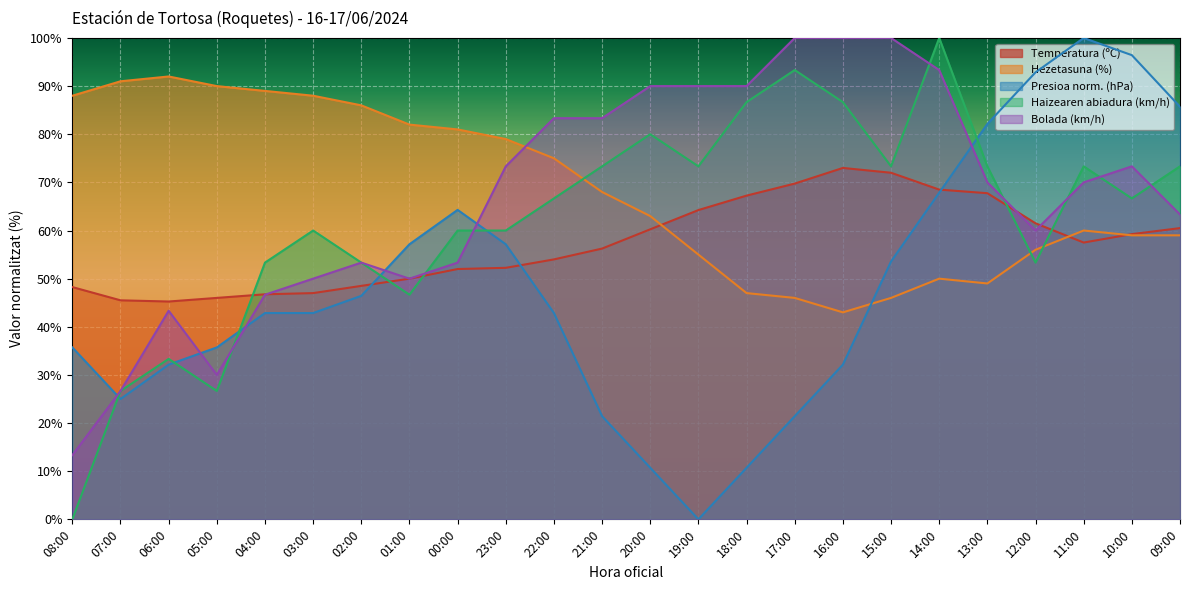

How many lines are shown in the chart?

5